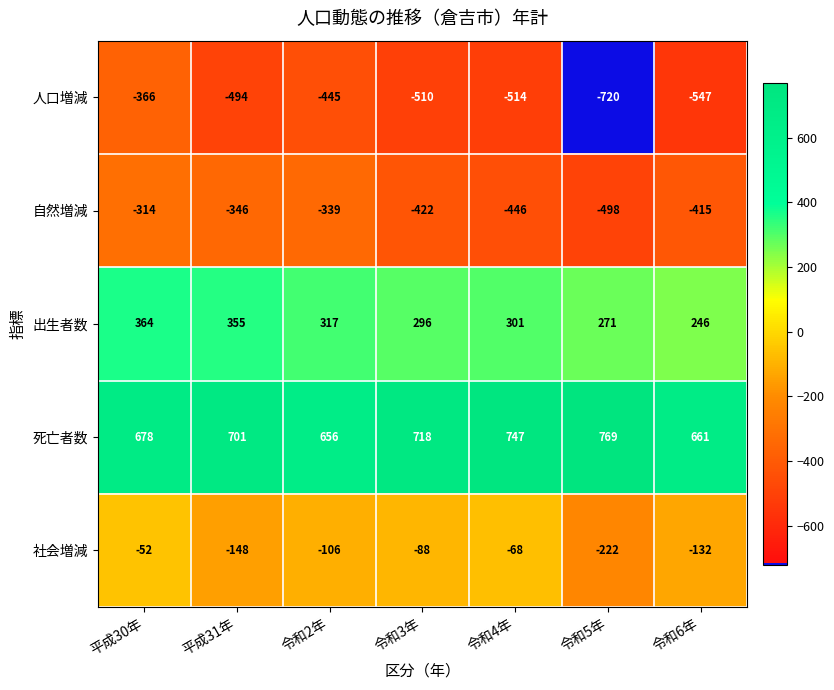

What is the spread (max minus min) of values at 令和2年?

1101